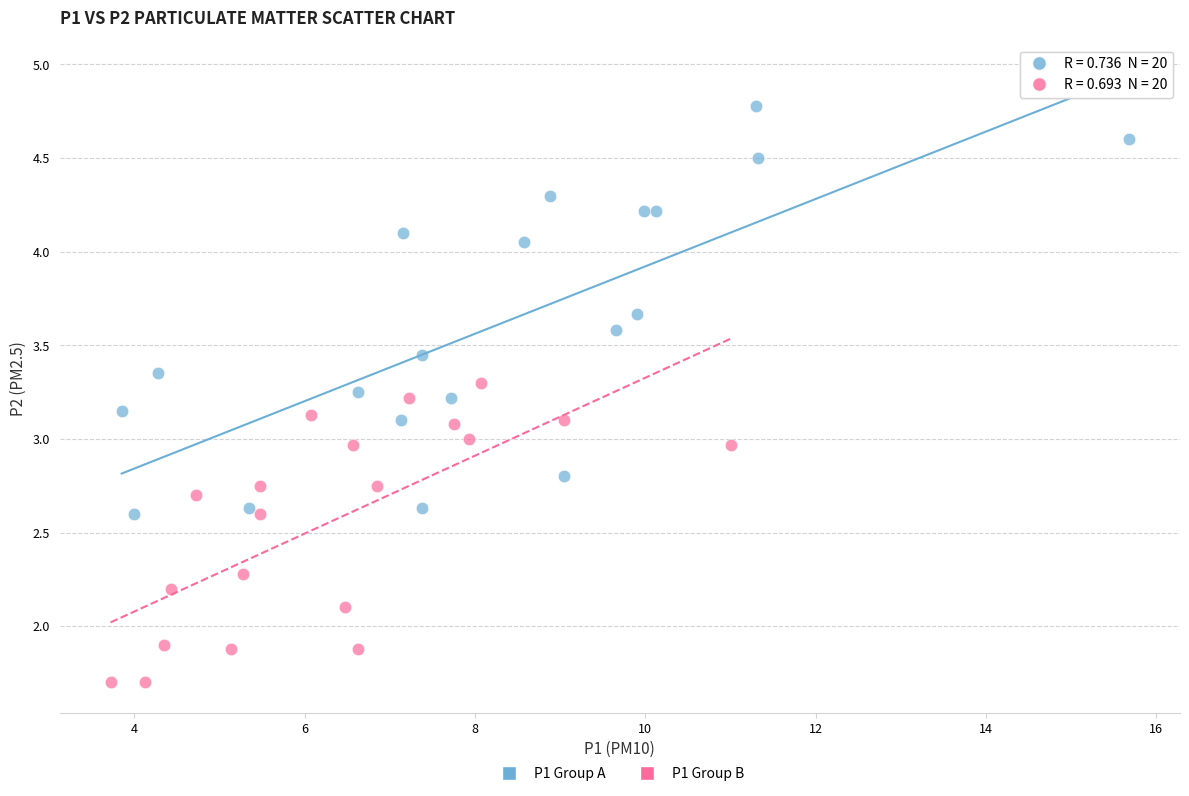

Which series reaches the maximum Y coordinate?

P1 Group A